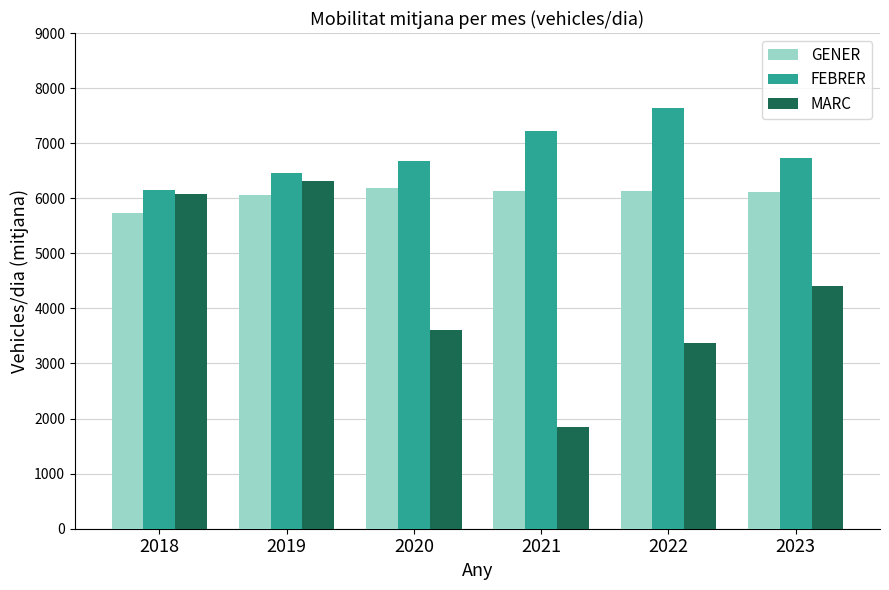

What are all the series names shown in the legend?

GENER, FEBRER, MARC